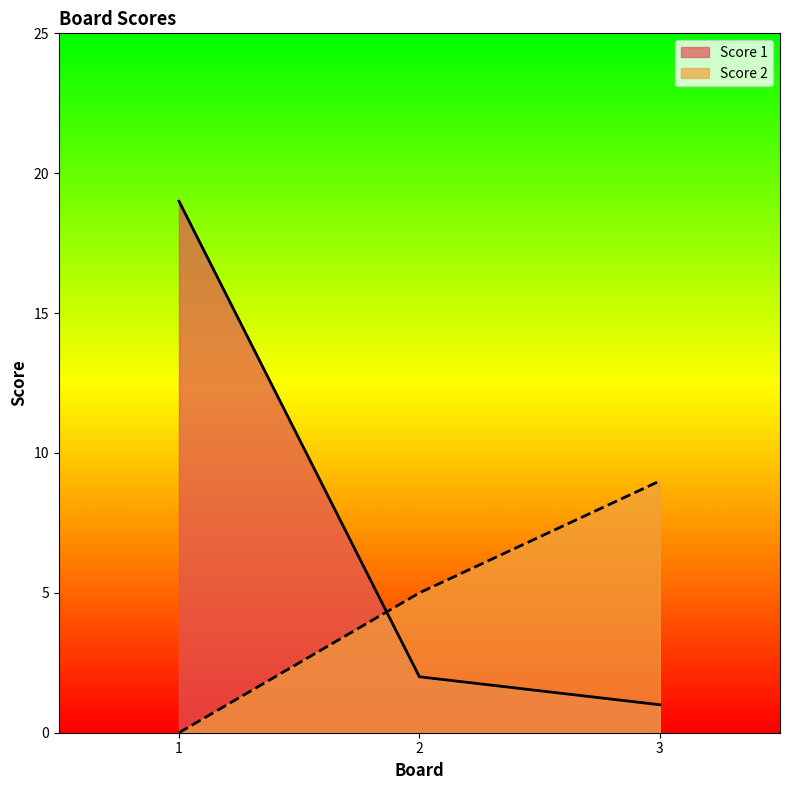

Rank the series at 3 from highest to lowest value.

Score 2, Score 1